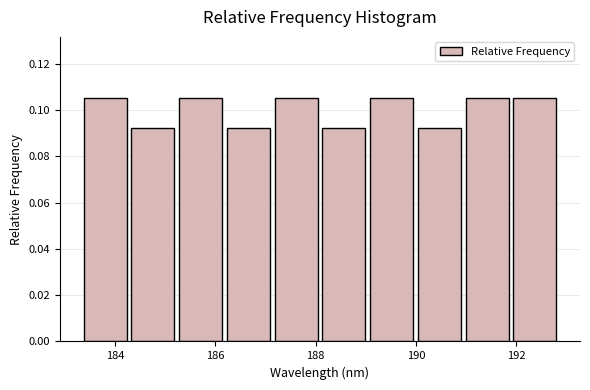

Reading left to right, transcribe this chart: for each bar, give the range it covers on the x-axis and its height. Neither the bar edges nor the heights are printed on the chart, so give them approximately, as read against the axes.

183.4 to 184.2: 0.106
184.2 to 185.2: 0.092
185.2 to 186.2: 0.106
186.2 to 187.2: 0.092
187.2 to 188.0: 0.106
188.0 to 189.0: 0.092
189.0 to 190.0: 0.106
190.0 to 191.0: 0.092
191.0 to 191.8: 0.106
191.8 to 192.8: 0.106